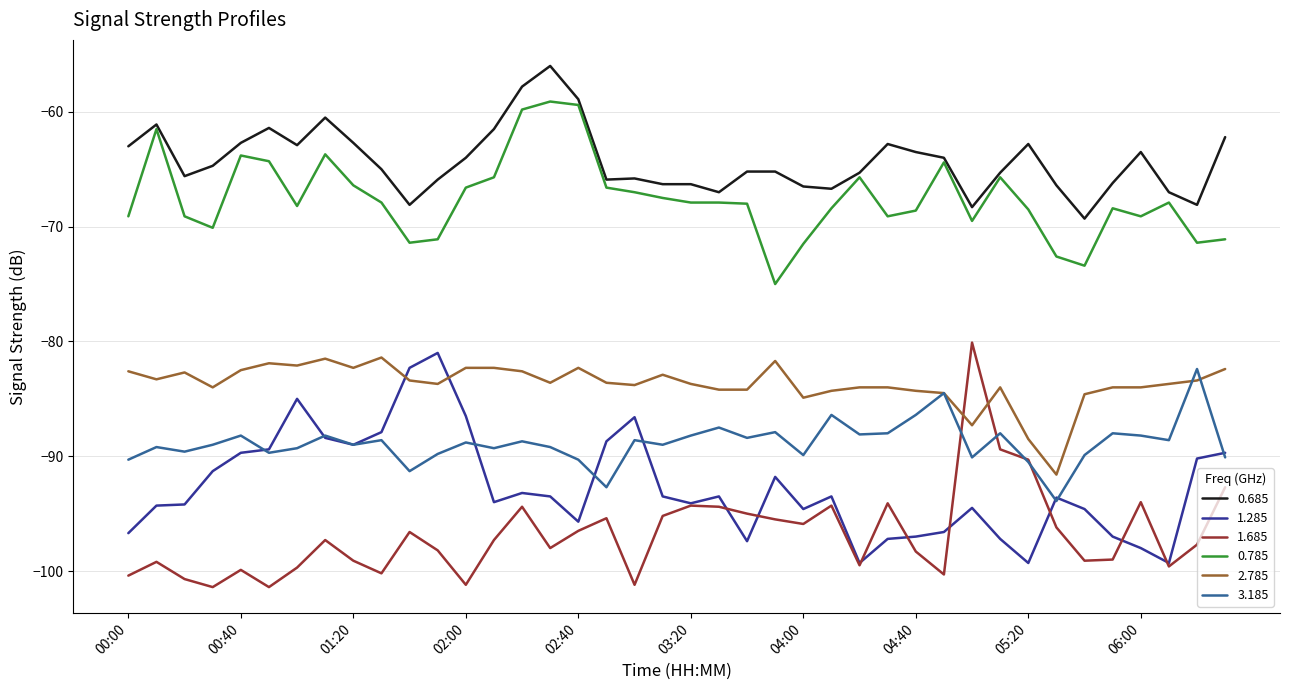

How many times do 2.785 and 1.285 cross each other?

2